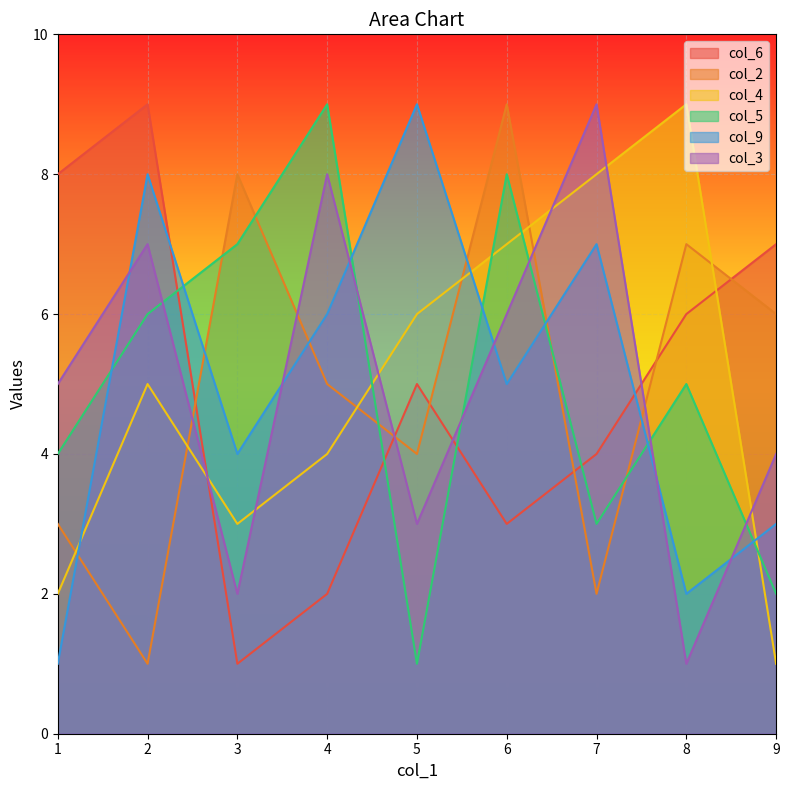

Reading left to right, extract all data points from this chart.

col_6: 8	9	1	2	5	3	4	6	7
col_2: 3	1	8	5	4	9	2	7	6
col_4: 2	5	3	4	6	7	8	9	1
col_5: 4	6	7	9	1	8	3	5	2
col_9: 1	8	4	6	9	5	7	2	3
col_3: 5	7	2	8	3	6	9	1	4